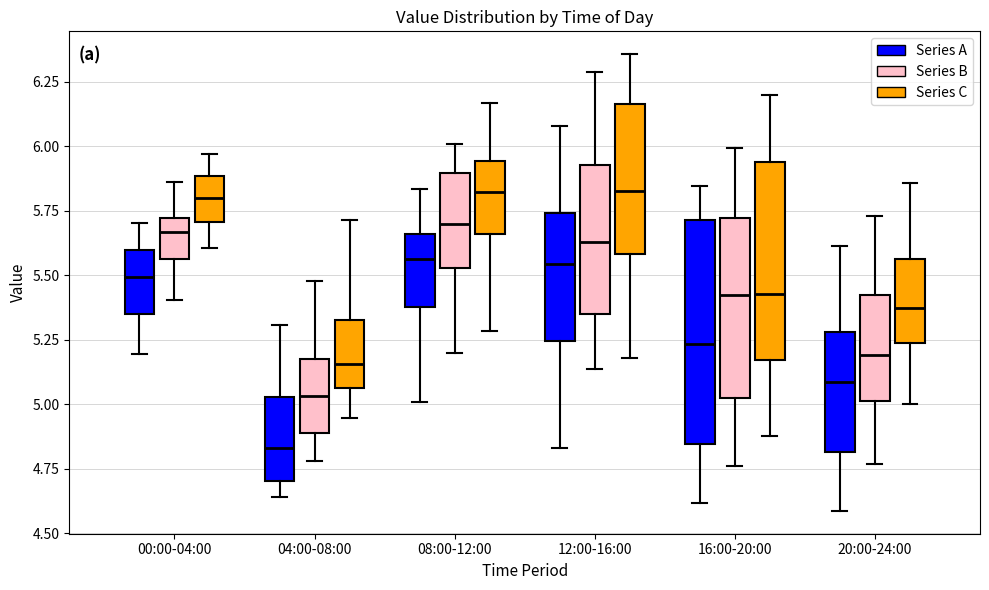

Reading left to right, read every box against the y-axis: the position of its median line, the range the box covers, and the ends of its whiskers. The values are not printed on the chart, so give them approximately, as read against the axis.

00:00-04:00 (Series A): median 5.50, box 5.35 to 5.60, whiskers 5.20 to 5.70
00:00-04:00 (Series B): median 5.65, box 5.55 to 5.70, whiskers 5.40 to 5.85
00:00-04:00 (Series C): median 5.80, box 5.70 to 5.90, whiskers 5.60 to 5.95
04:00-08:00 (Series A): median 4.85, box 4.70 to 5.05, whiskers 4.65 to 5.30
04:00-08:00 (Series B): median 5.05, box 4.90 to 5.15, whiskers 4.80 to 5.50
04:00-08:00 (Series C): median 5.15, box 5.05 to 5.35, whiskers 4.95 to 5.70
08:00-12:00 (Series A): median 5.55, box 5.40 to 5.65, whiskers 5.00 to 5.85
08:00-12:00 (Series B): median 5.70, box 5.55 to 5.90, whiskers 5.20 to 6.00
08:00-12:00 (Series C): median 5.80, box 5.65 to 5.95, whiskers 5.30 to 6.15
12:00-16:00 (Series A): median 5.55, box 5.25 to 5.75, whiskers 4.85 to 6.10
12:00-16:00 (Series B): median 5.65, box 5.35 to 5.95, whiskers 5.15 to 6.30
12:00-16:00 (Series C): median 5.85, box 5.60 to 6.15, whiskers 5.20 to 6.35
16:00-20:00 (Series A): median 5.25, box 4.85 to 5.70, whiskers 4.60 to 5.85
16:00-20:00 (Series B): median 5.45, box 5.05 to 5.70, whiskers 4.75 to 6.00
16:00-20:00 (Series C): median 5.45, box 5.15 to 5.95, whiskers 4.90 to 6.20
20:00-24:00 (Series A): median 5.10, box 4.80 to 5.30, whiskers 4.60 to 5.60
20:00-24:00 (Series B): median 5.20, box 5.00 to 5.40, whiskers 4.75 to 5.75
20:00-24:00 (Series C): median 5.35, box 5.25 to 5.55, whiskers 5.00 to 5.85